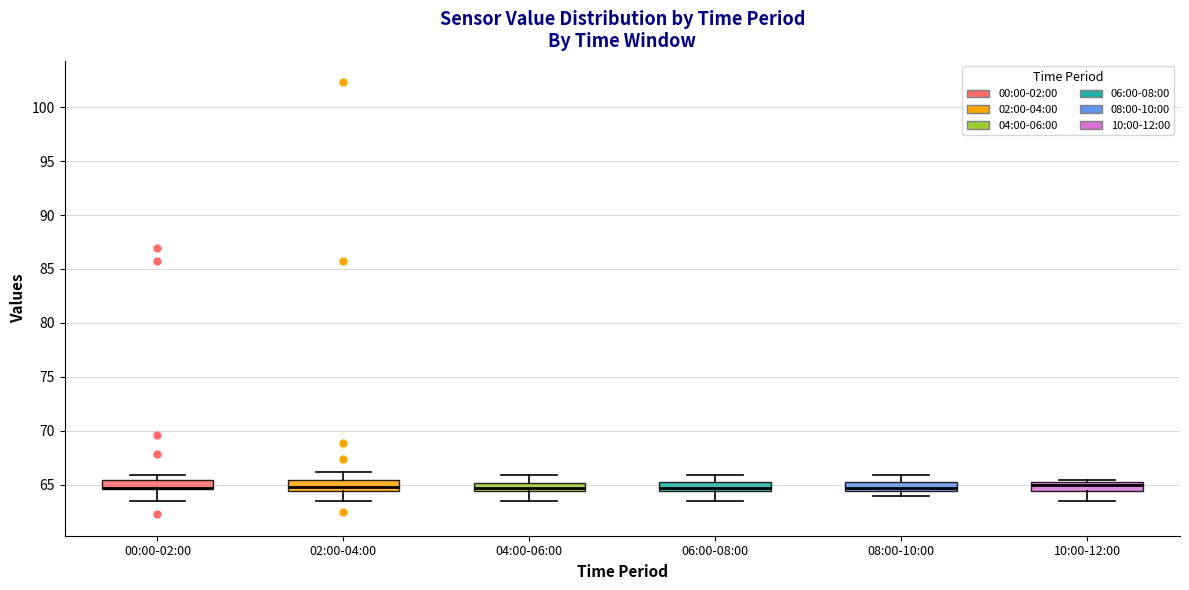

Reading left to right, transcribe this box plot: for each box, give where its median line is, the range the box spans, and where its two whiskers end, as read against the y-axis. The values are not printed on the chart, so give them approximately, as read against the axis.

00:00-02:00: median 64.5 (drawn on the box's lower edge), box 64.5 to 65.5, whiskers 63.5 to 66.0
02:00-04:00: median 65.0, box 64.5 to 65.5, whiskers 63.5 to 66.0
04:00-06:00: median 64.5 (inside the box), box 64.5 to 65.0, whiskers 63.5 to 66.0
06:00-08:00: median 64.5 (just above the box's lower edge), box 64.5 to 65.5, whiskers 63.5 to 66.0
08:00-10:00: median 64.5 (just above the box's lower edge), box 64.5 to 65.5, whiskers 64.0 to 66.0
10:00-12:00: median 65.0, box 64.5 to 65.5, whiskers 63.5 to 65.5 (just above the box's upper edge)